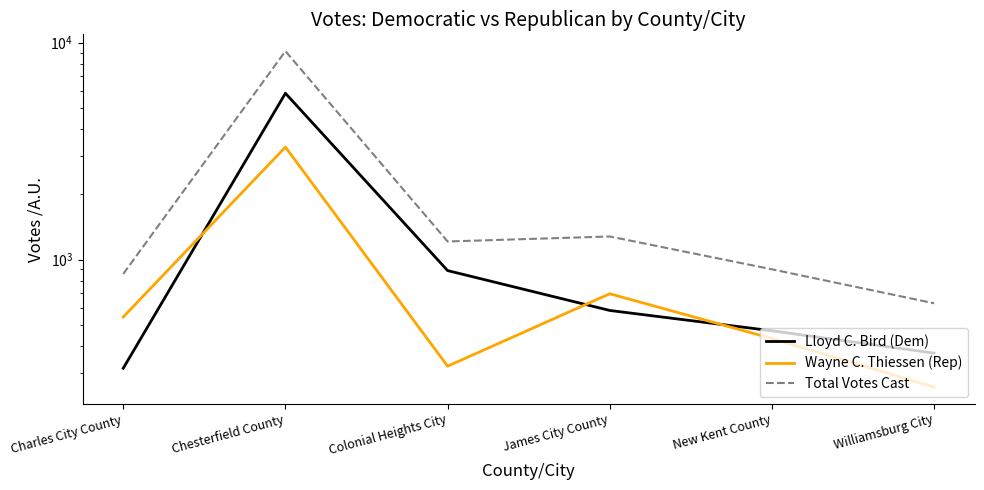

What is the label of the 3rd point from the right?

James City County